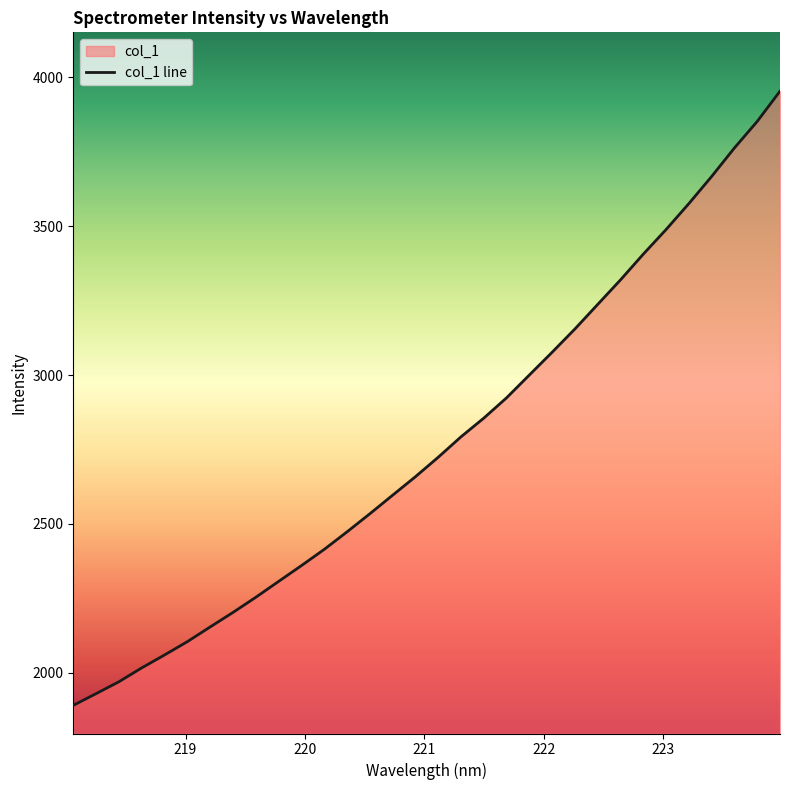

What is the smallest value displayed?

1890.5